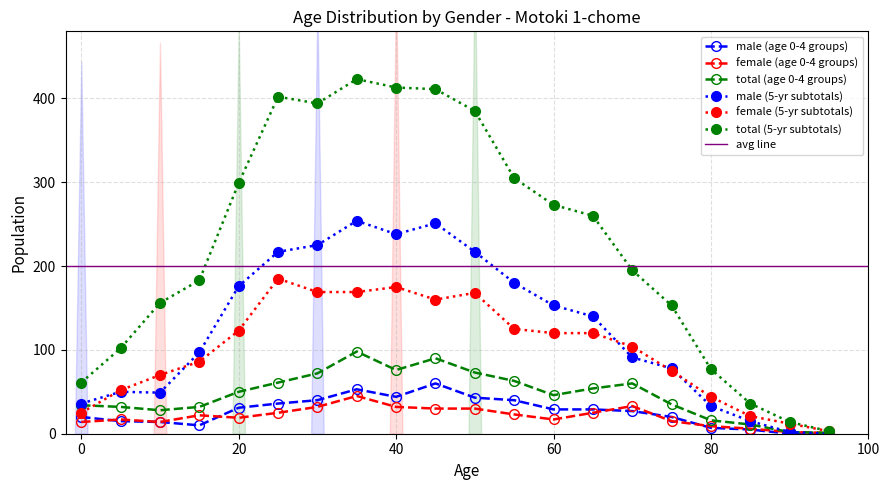

True or false: male and total_25 cross at least once.

False